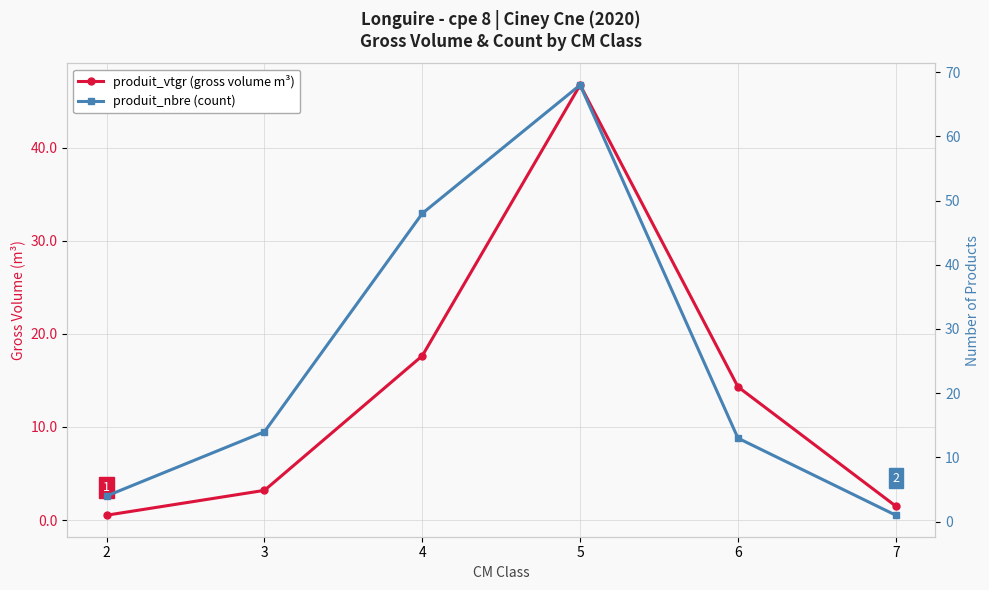

What is the difference between the produit_nbre (count) values at 2 and 4?

44.0